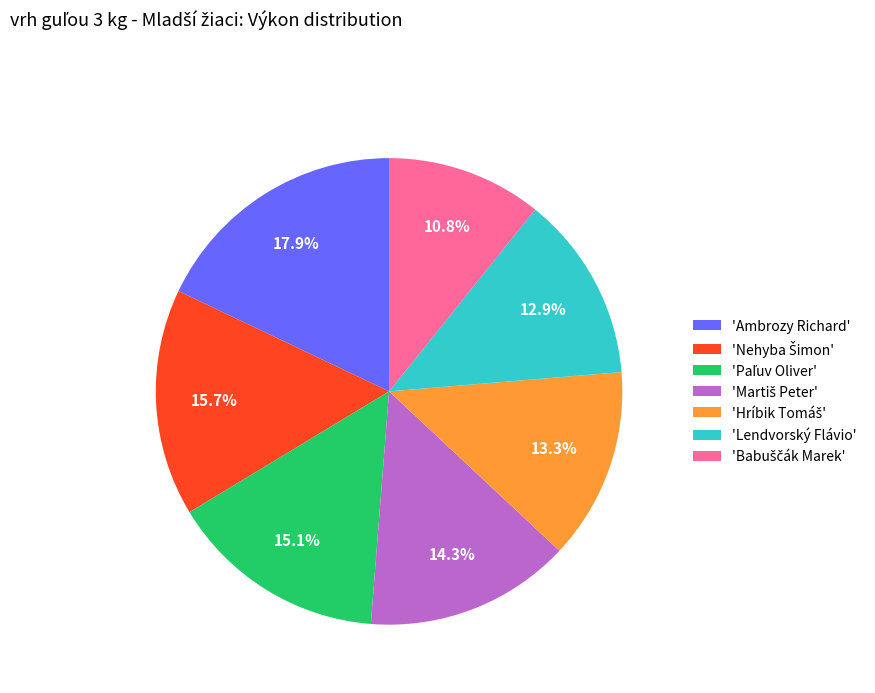

What is the ratio of the value at 'Lendvorský Flávio' to the value at 'Ambrozy Richard'?

0.7